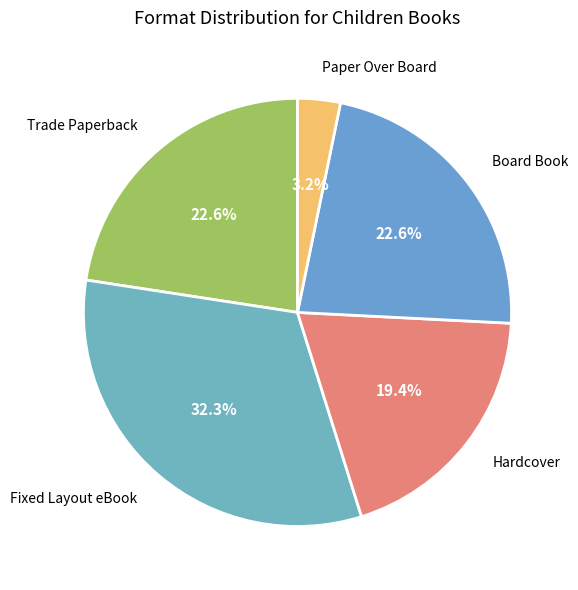

Does any single category account for the majority?

No